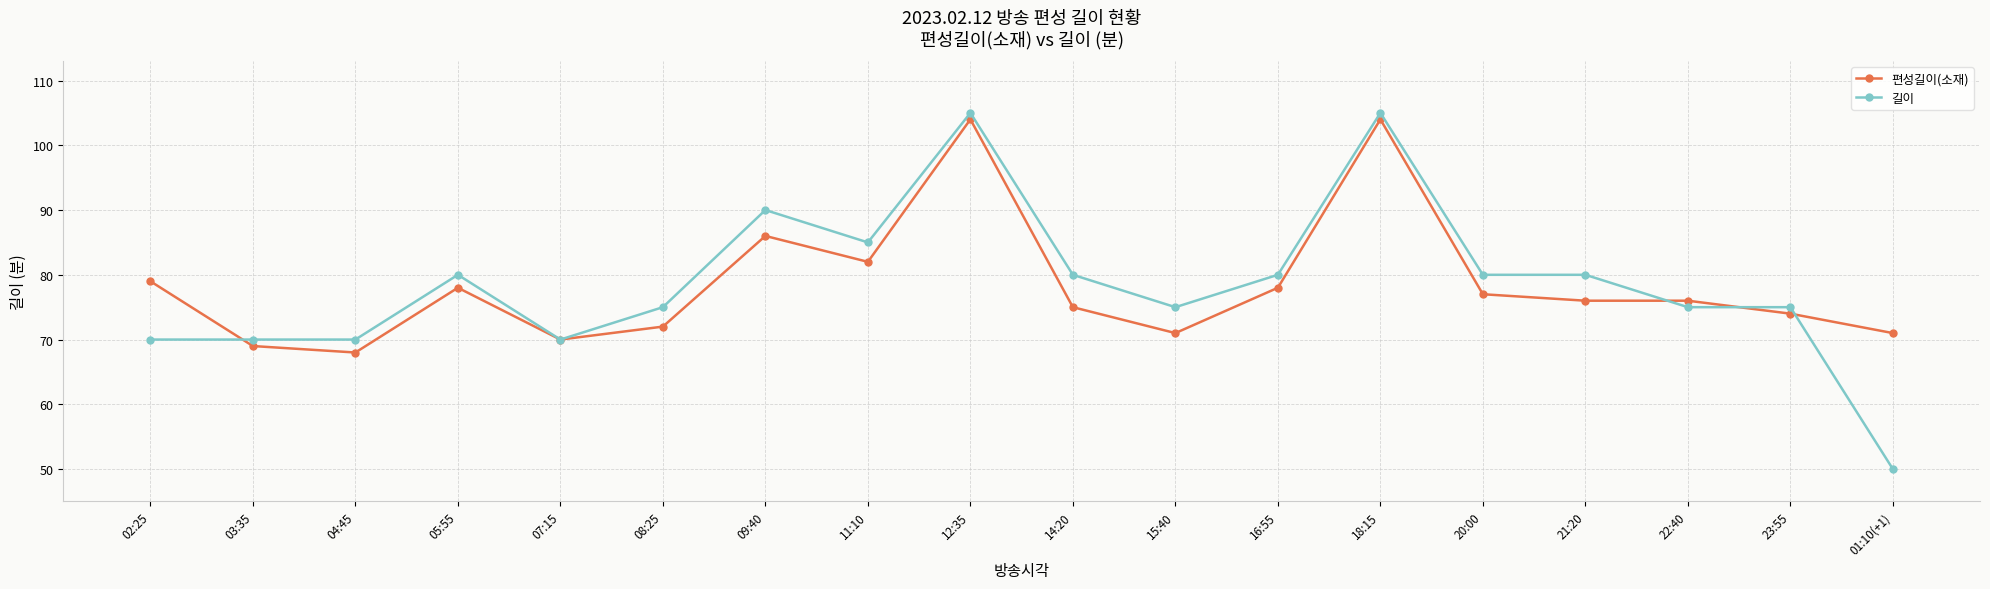

What is the approximate value of 길이 at 01:10(+1), to the nearest 5?

50